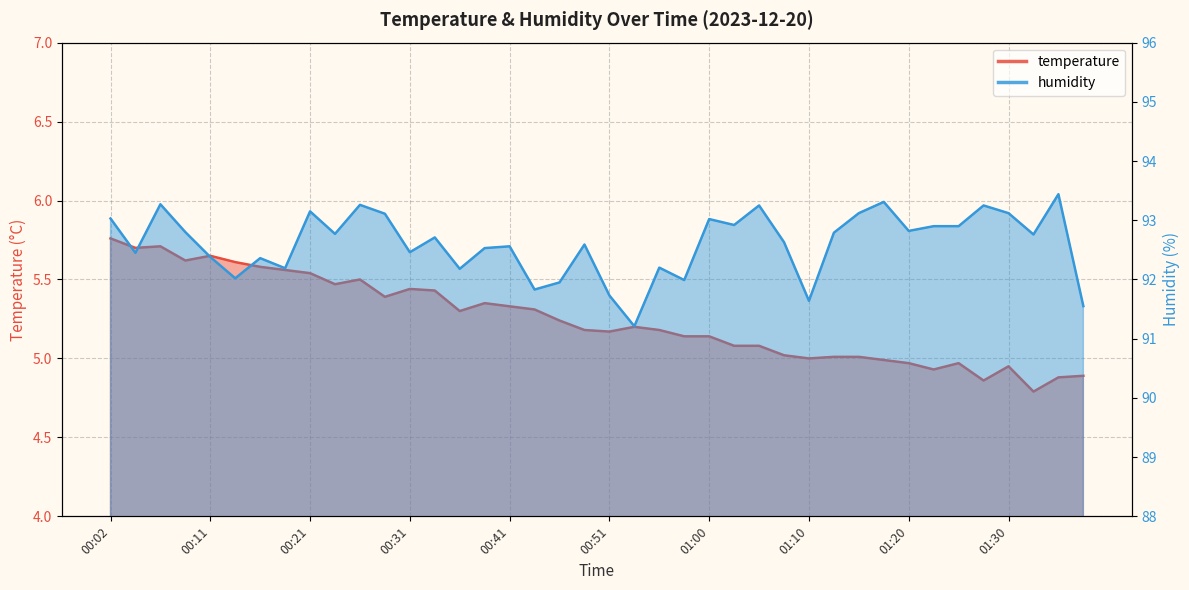

Between 00:46 and 00:55, which is larger?

00:46